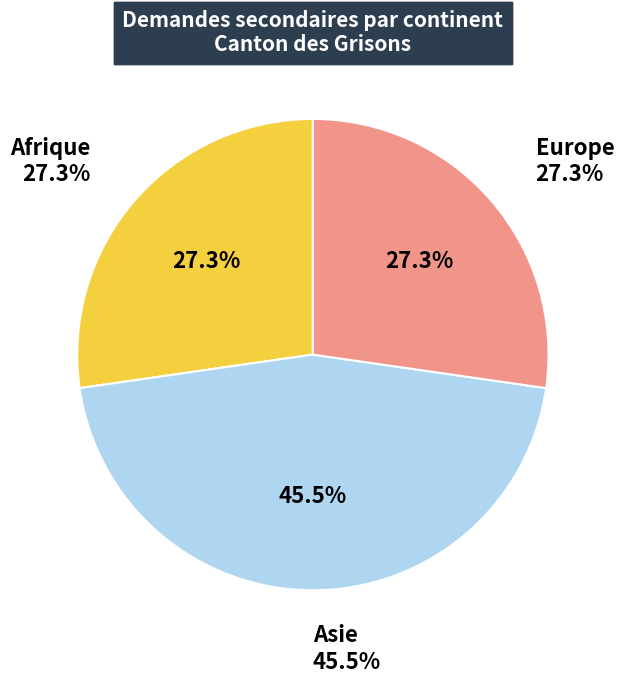

Is it true that Asie is 36% of the pie?

False